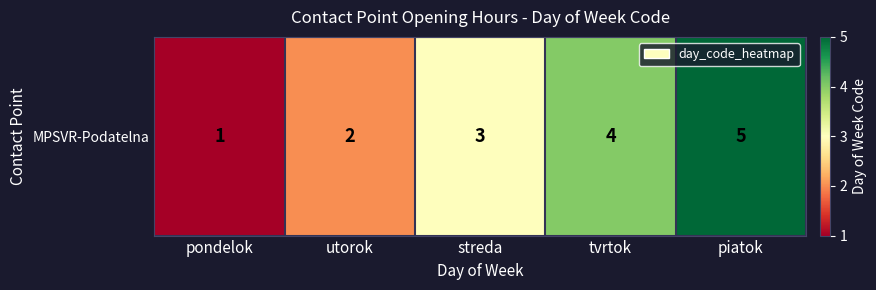

What is the smallest value displayed?

1